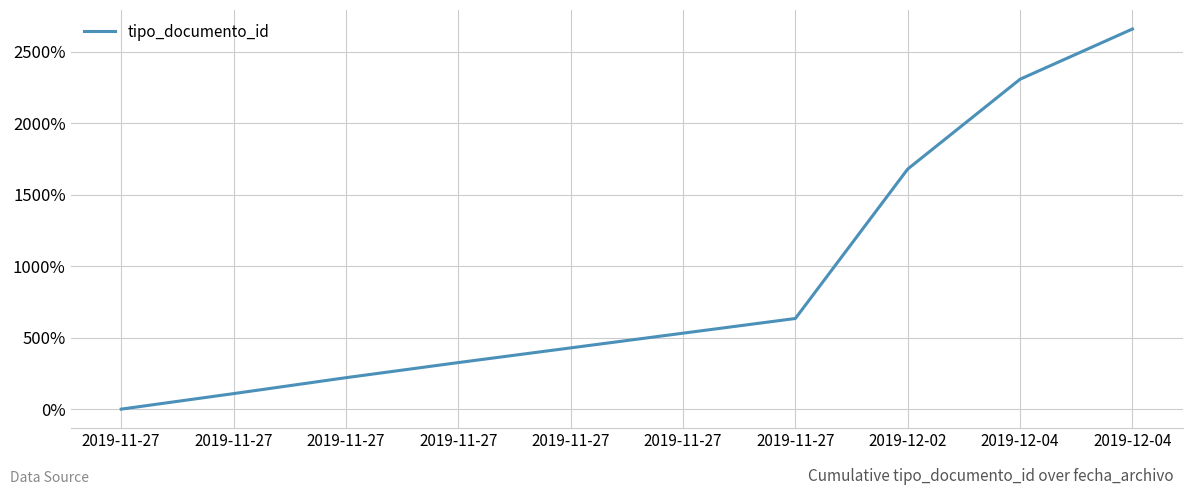

How many categories are shown in the chart?

10